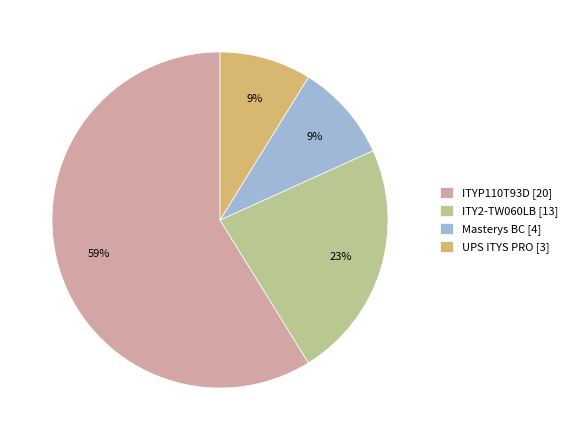

Does ITYP110T93D [20] account for over 50% of the chart?

Yes